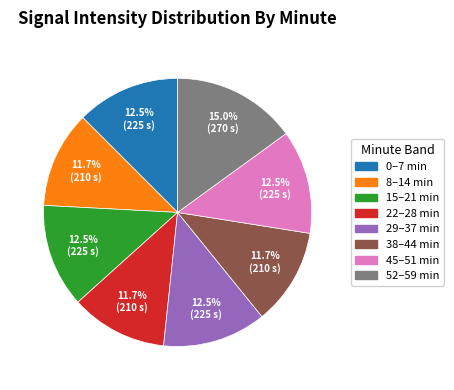

Is there a majority slice in this chart?

No